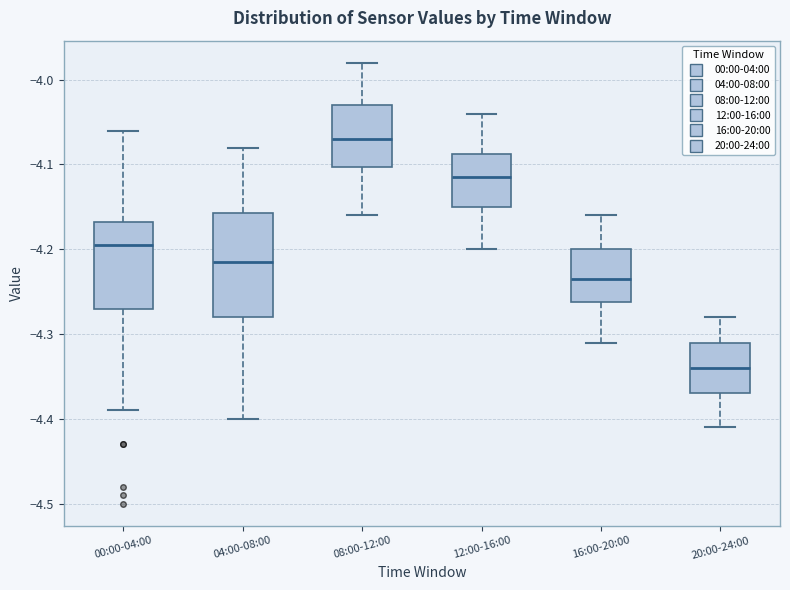

Which box is the tallest, from its lower edge to its upper edge?

04:00-08:00